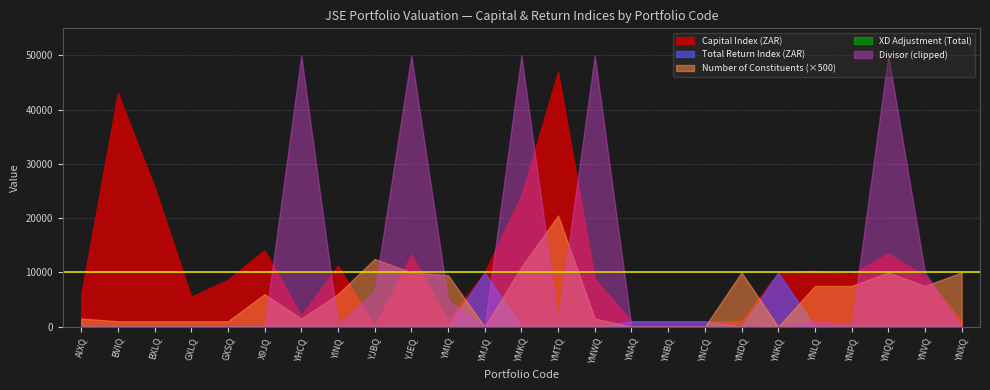

What is the label of the 18th point from the right?

YINQ